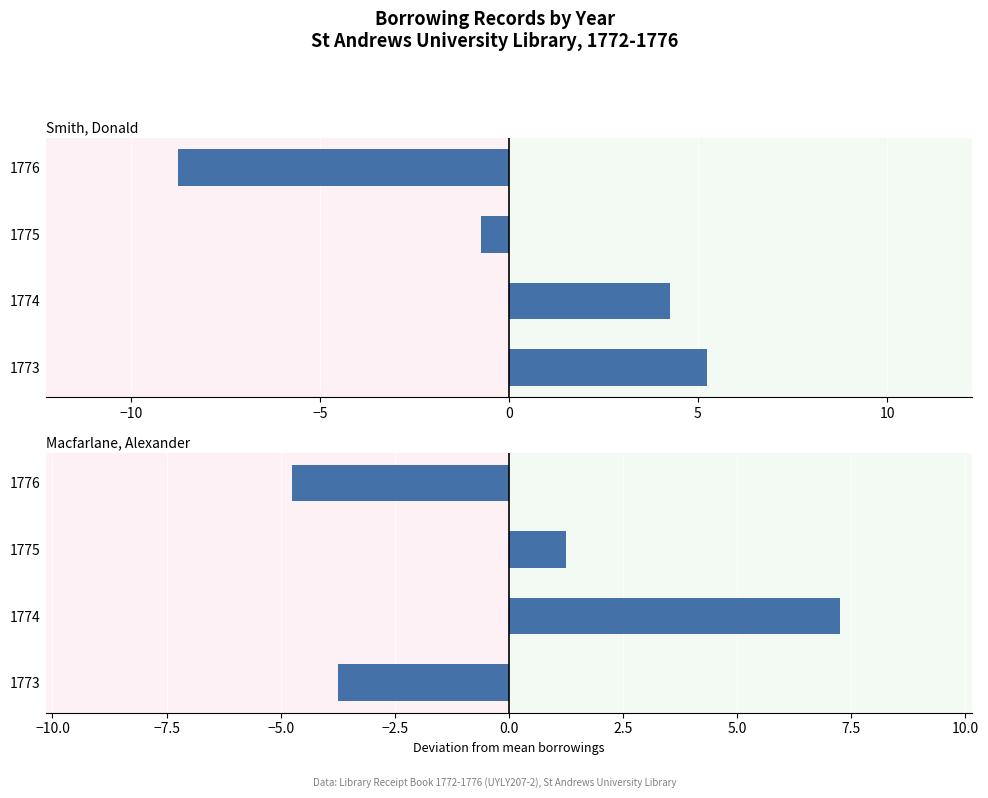

Rank the series at 1775 from lowest to highest value.

Smith, Donald, Macfarlane, Alexander